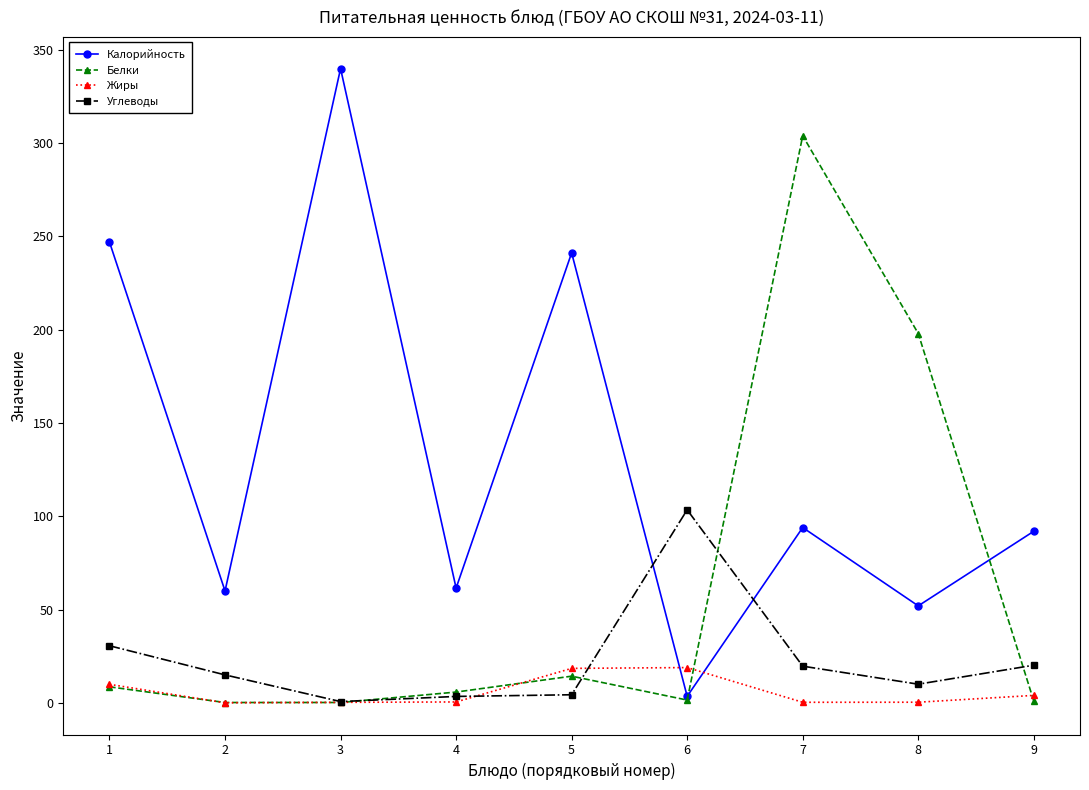

The Калорийность series shows 19.3 at 8. True or false?

False